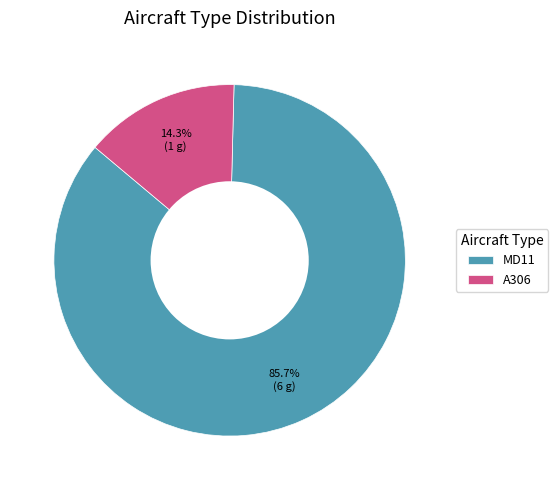

Is A306 the majority of the pie?

No